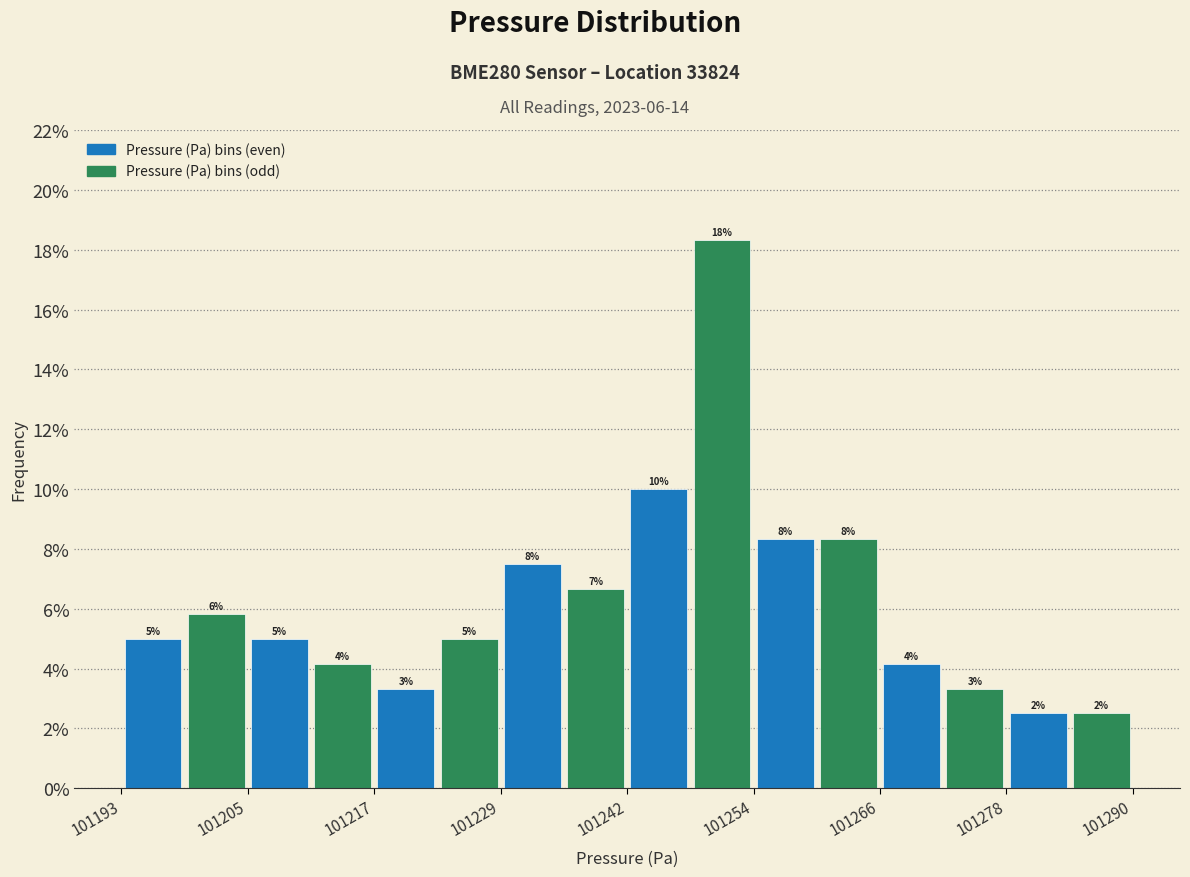

Around what value on the x-axis is the tallest bar? Give the approximate position of its centre, as read against the axis.

101252